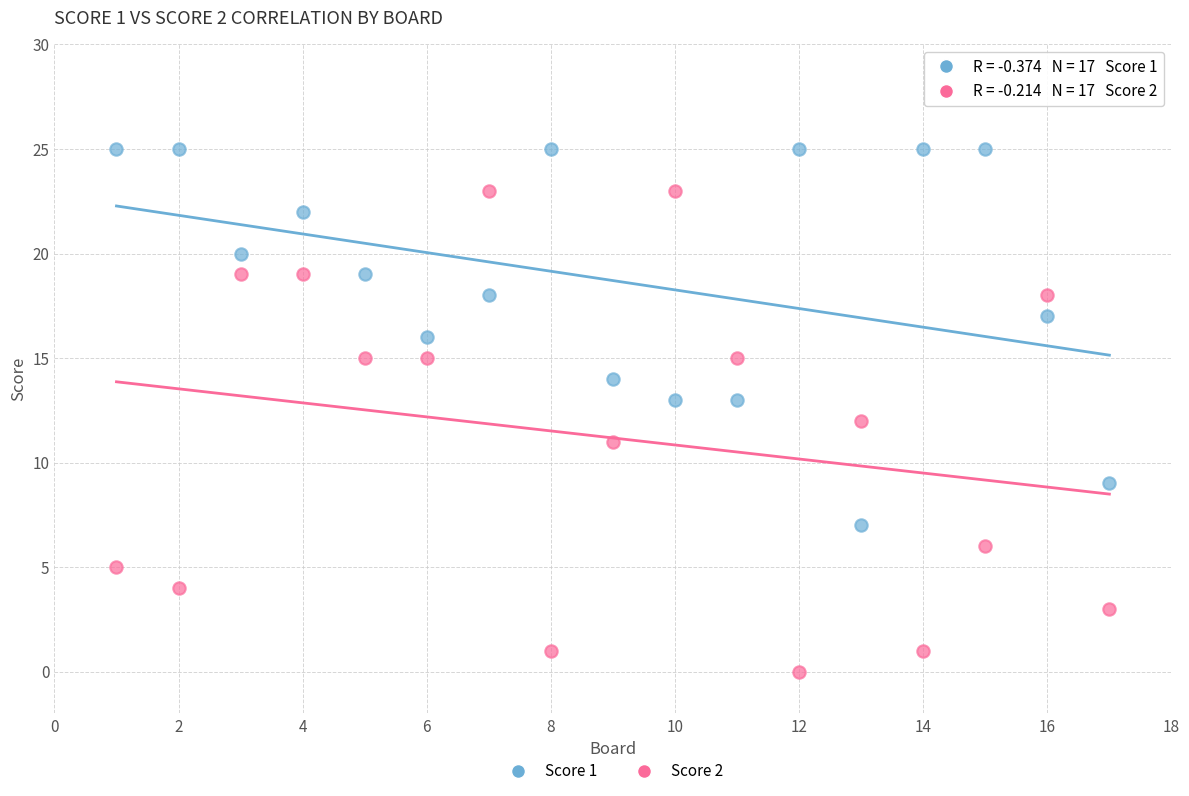

Across all data points, what is the range of Y values (max minus min)?

25